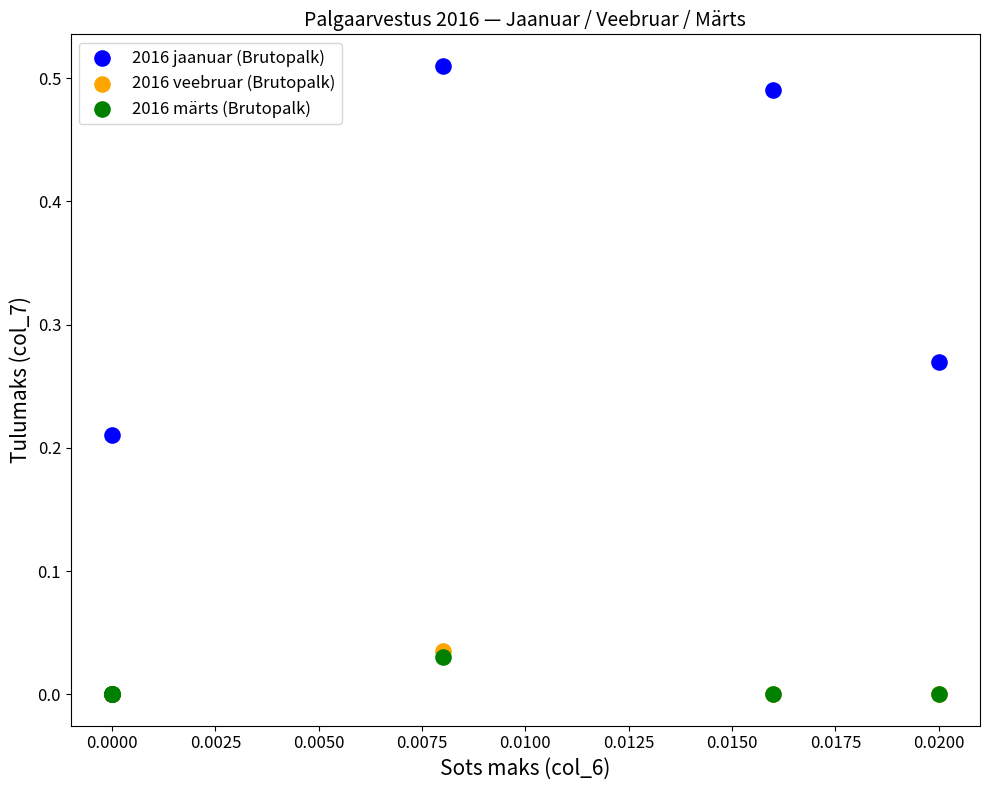

Which series contains the highest Y value?

2016 jaanuar (Brutopalk)